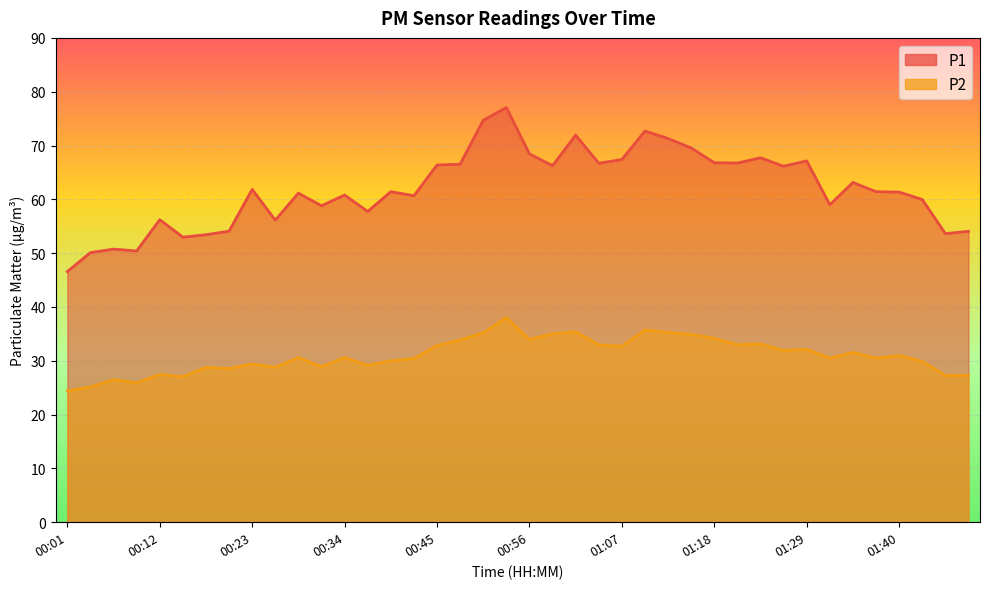

List the series in order of their overall mean, lowest first.

P2, P1